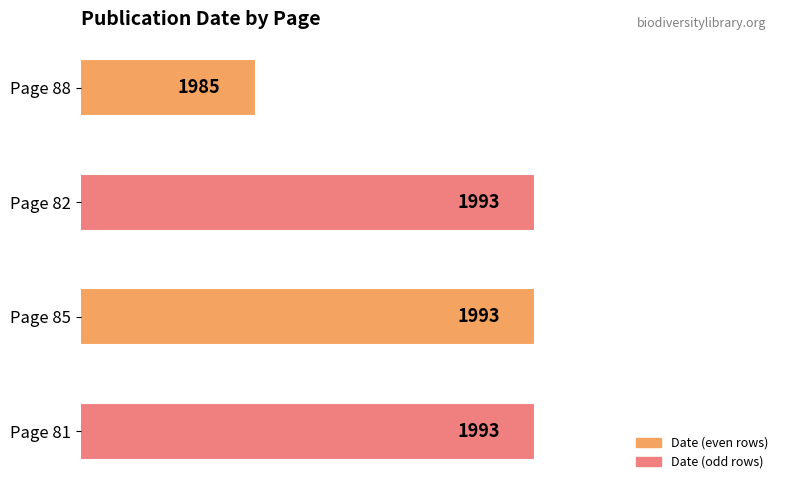

Which category has the lowest value across all series?

Page 88